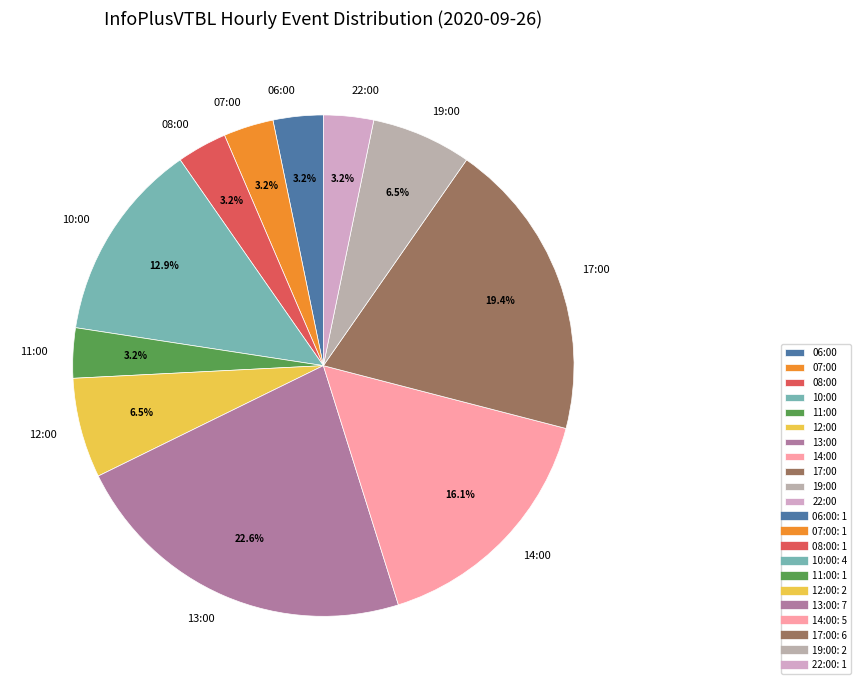

How much of the chart is everything except 08:00?

96.8%